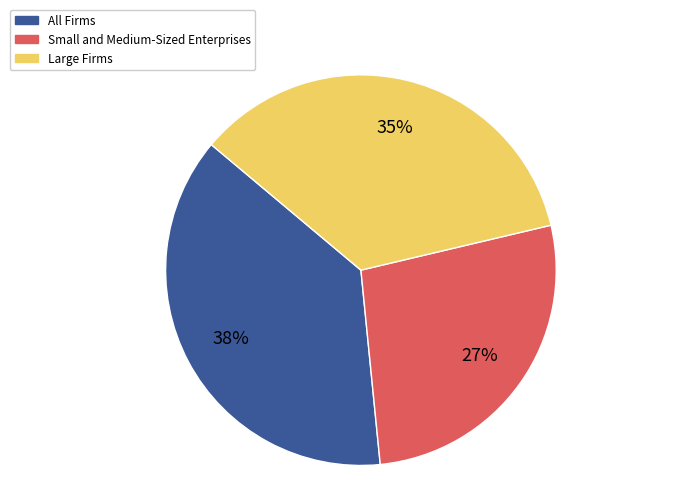

Which has a higher value, All Firms or Large Firms?

All Firms